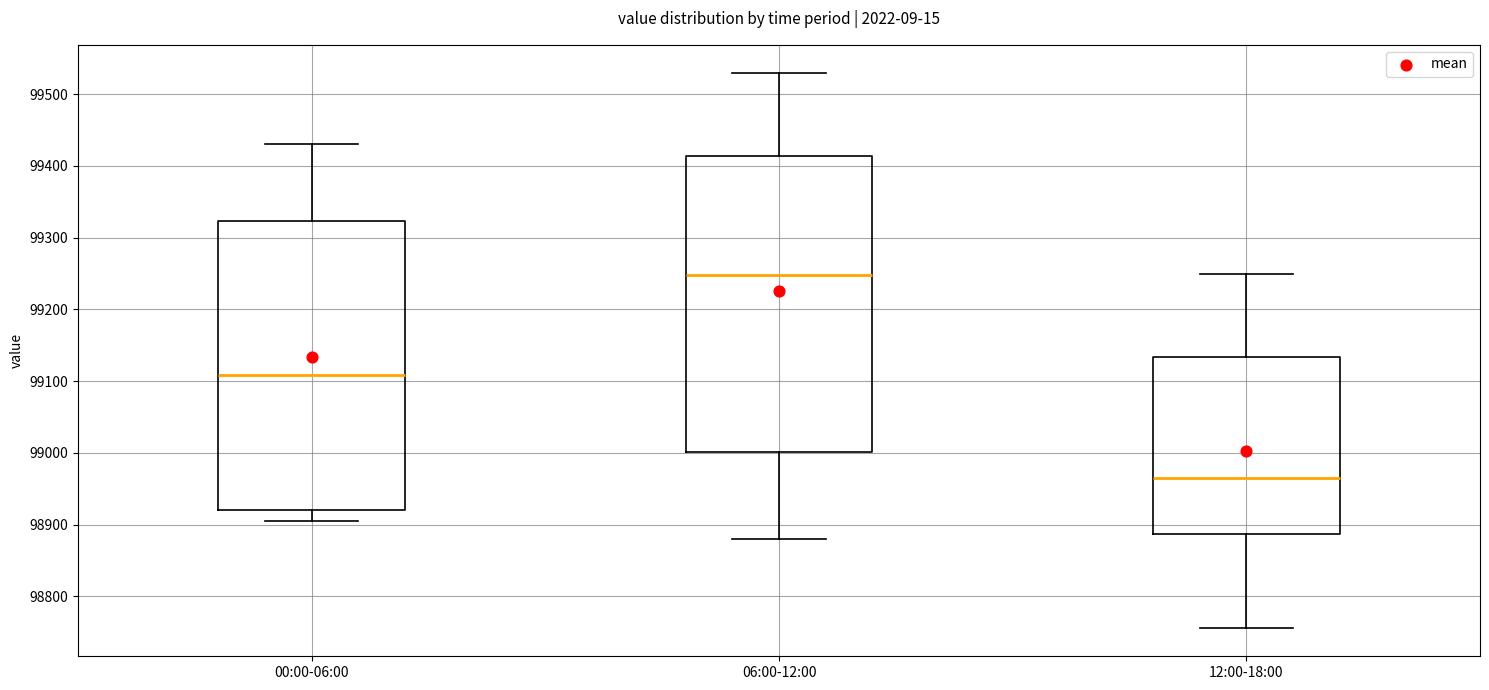

Which box's median line is the highest?

06:00-12:00